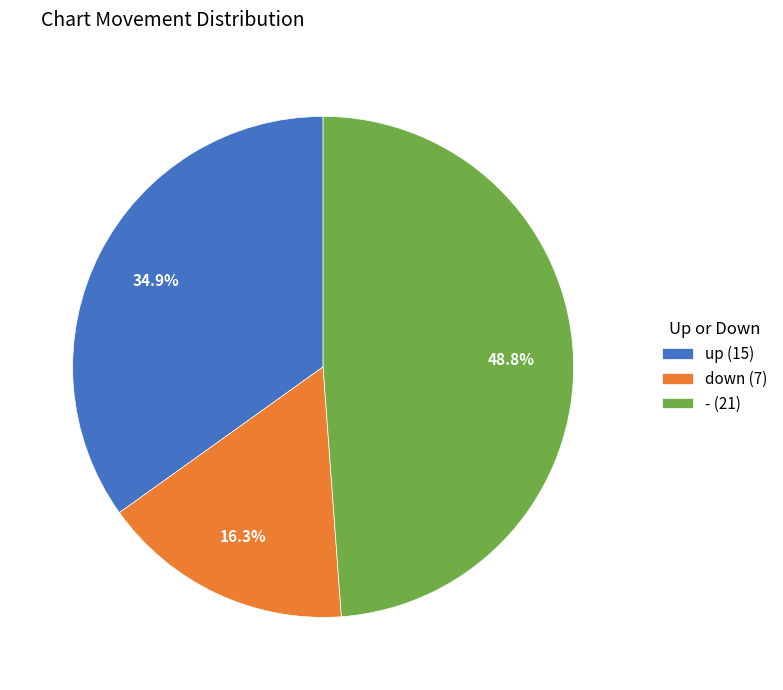

Does - account for over 50% of the chart?

No